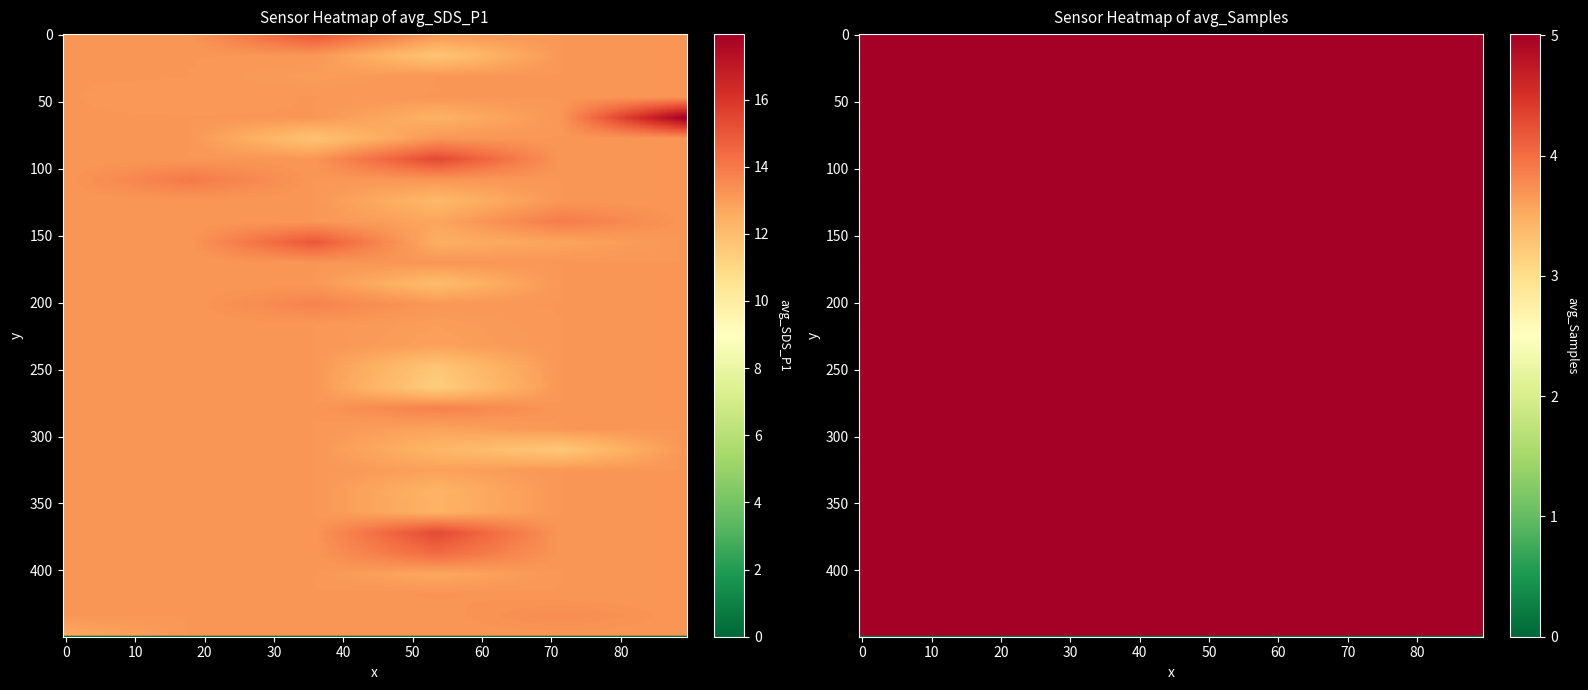

Which has a higher value, 25 or 14?

14